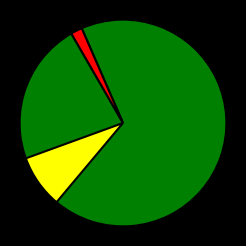

To the nearest percent, what is the combined percentage of 2021-05-16 (48111 downloads) and 2021-05-17 (909 downloads)?

100%